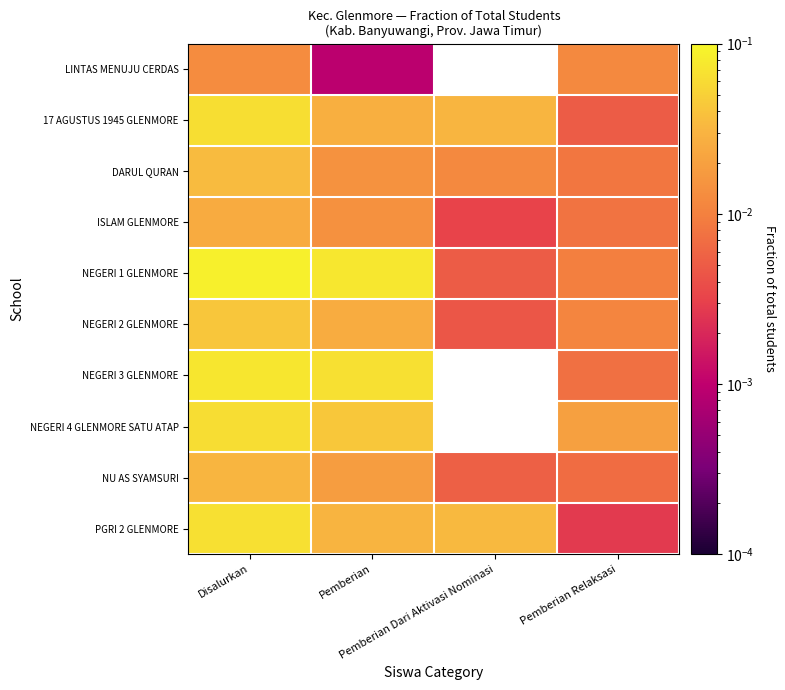

Rank the series by their maximum value, from lowest to highest.

LINTAS MENUJU CERDAS, ISLAM GLENMORE, NU AS SYAMSURI, DARUL QURAN, NEGERI 2 GLENMORE, NEGERI 4 GLENMORE SATU ATAP, 17 AGUSTUS 1945 GLENMORE, PGRI 2 GLENMORE, NEGERI 3 GLENMORE, NEGERI 1 GLENMORE